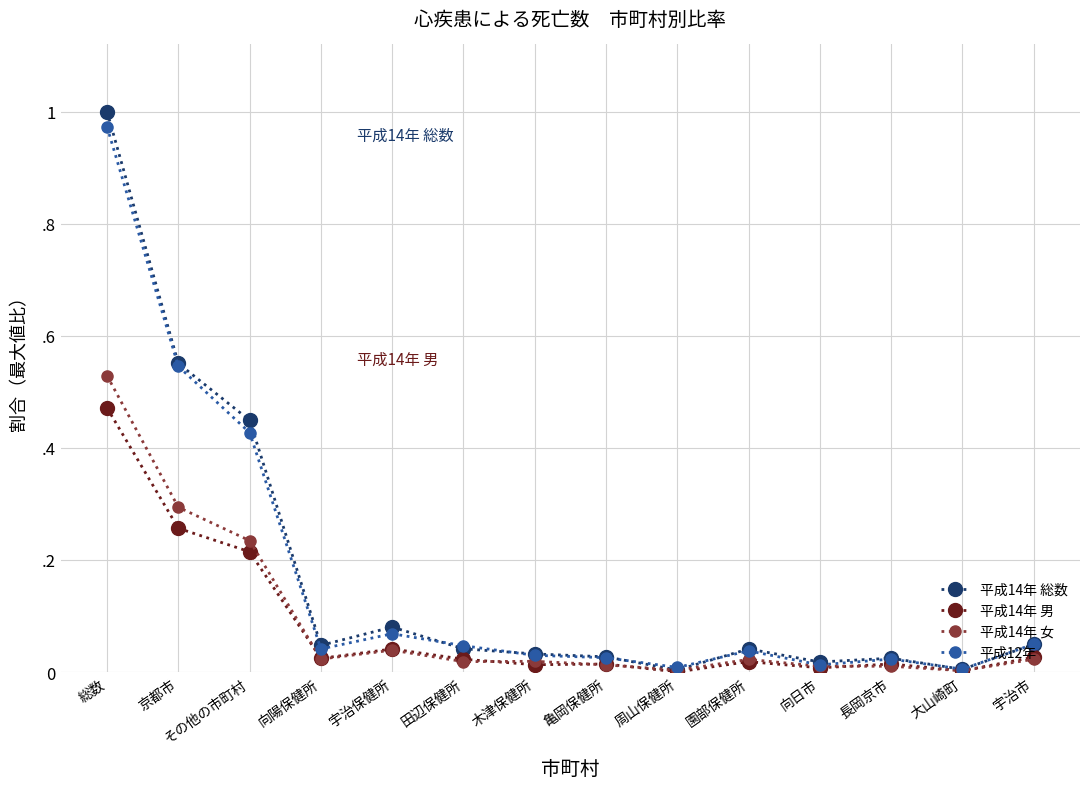

Which category has the highest value in the 平成14年 女 series?

総数